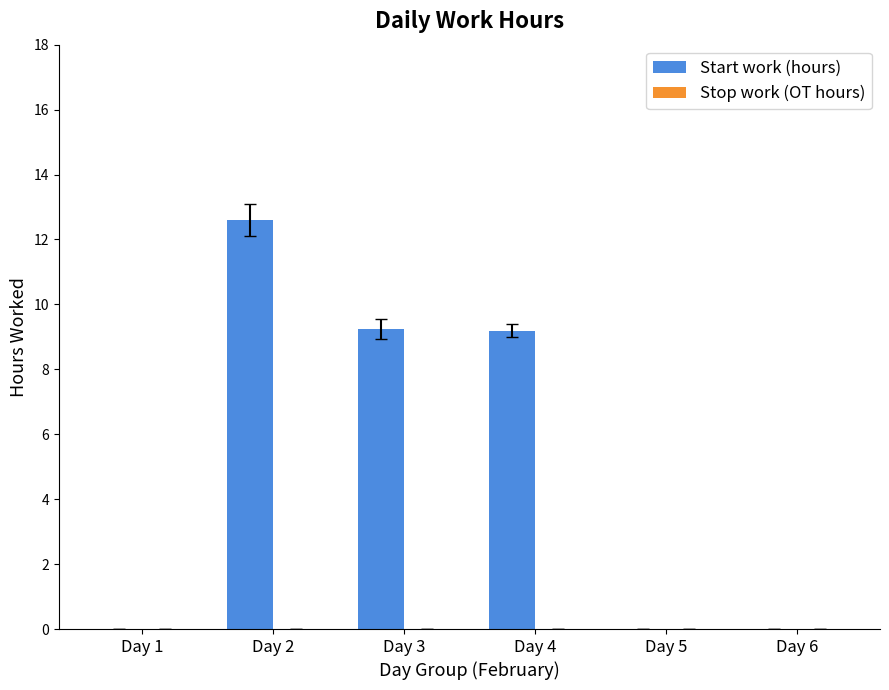

Reading right to left, list all the values displayed in this chart.

Day 6=0.0	Day 5=0.0	Day 4=9.2	Day 3=9.2	Day 2=12.6	Day 1=0.0